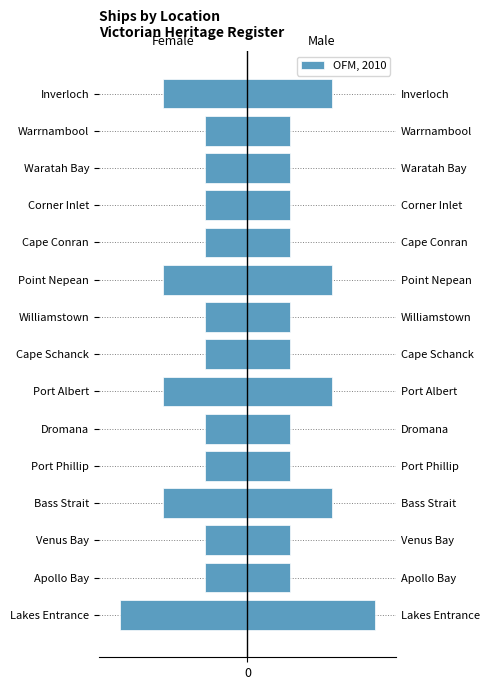

Reading right to left, list all the values displayed in this chart.

-2	-1	-1	-1	-1	-2	-1	-1	-2	-1	-1	-2	-1	-1	-3